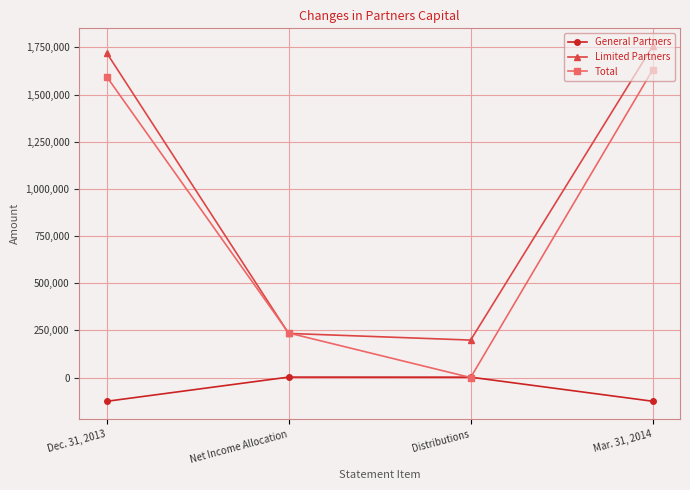

What is the label of the 1st point from the left?

Dec. 31, 2013